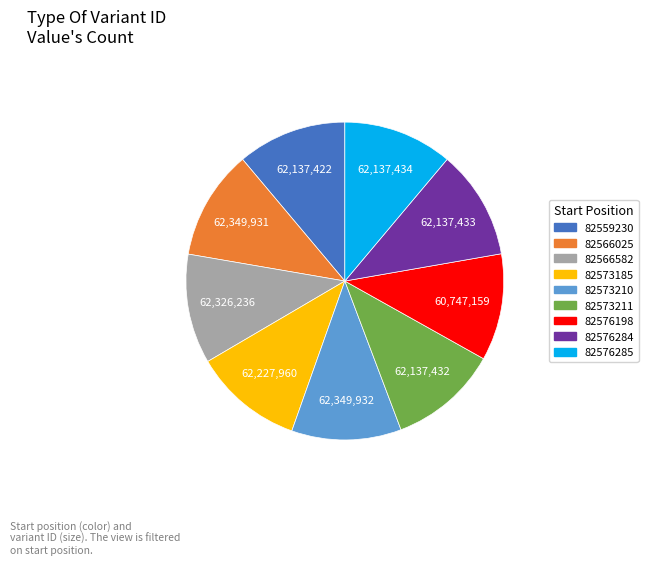

Does 82576198 account for over 50% of the chart?

No